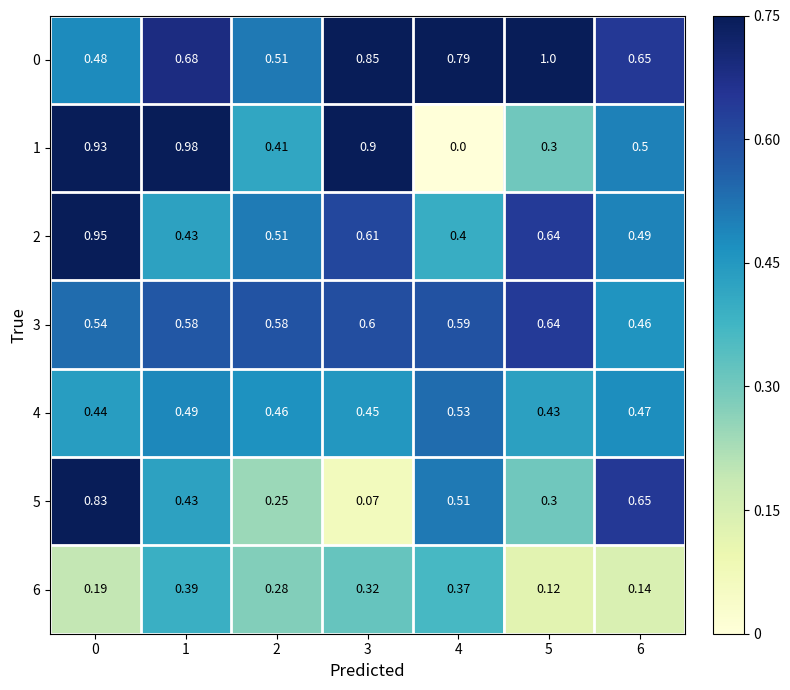

Is the value of 2 at 1 greater than the value of 0 at 0?

No